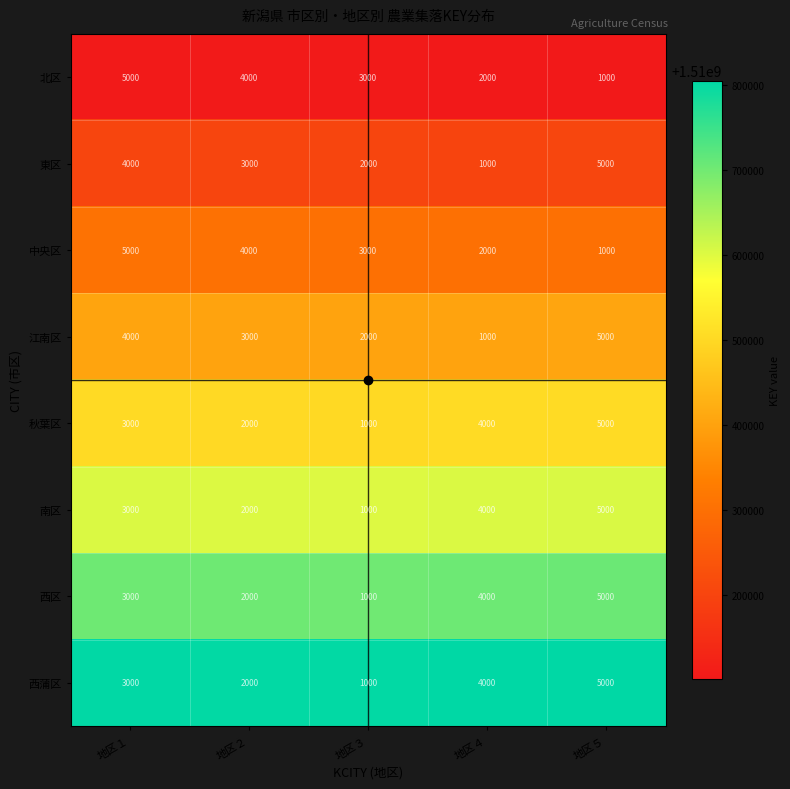

The value of 西蒲区 at 地区３ is 1000. True or false?

True